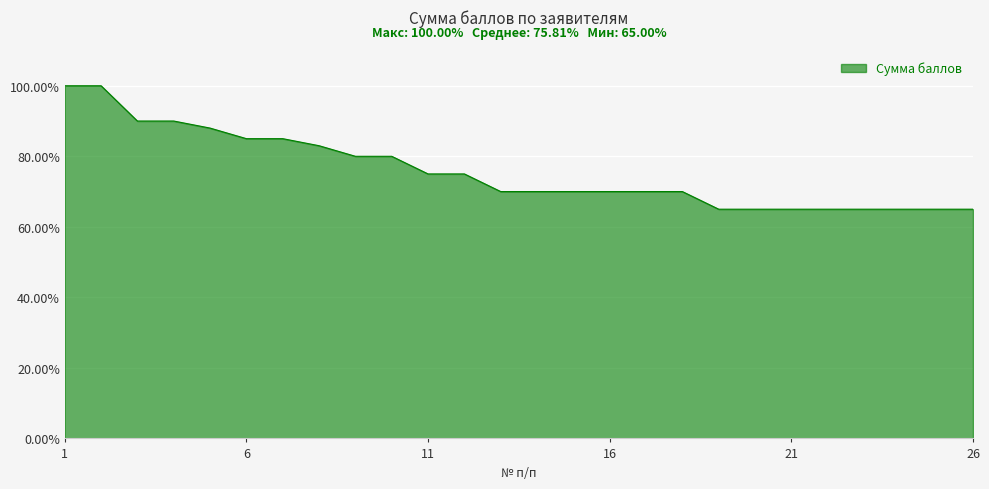

Does the chart display data point markers on the line(s)?

No